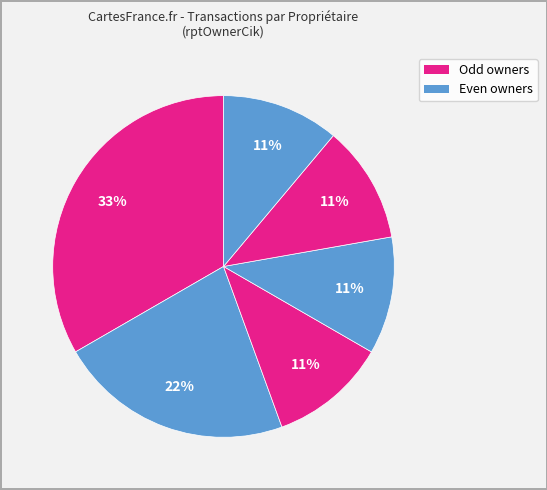

How many segments does this pie chart have?

6